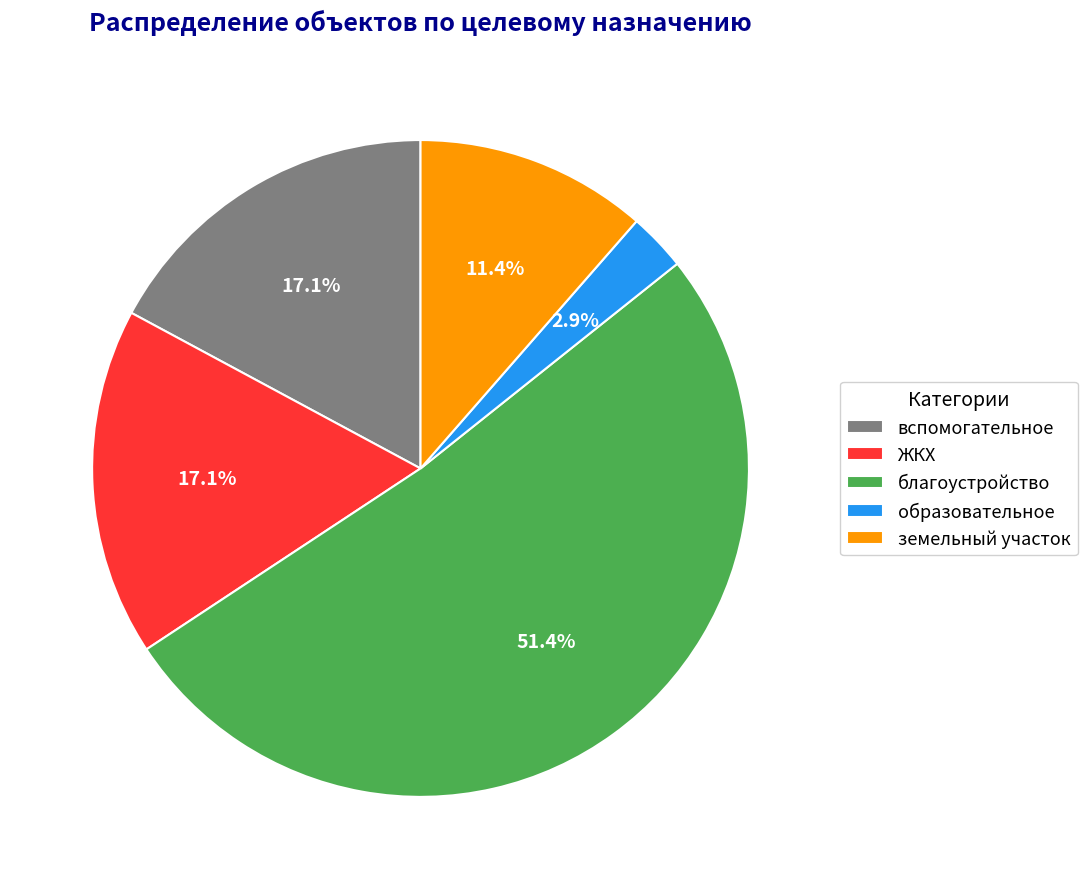

Which category has the biggest portion of the pie?

благоустройство